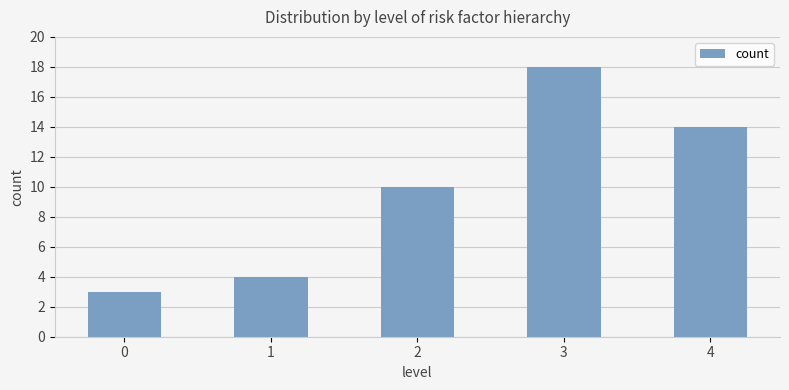

True or false: the data shows 7 at 4.

False